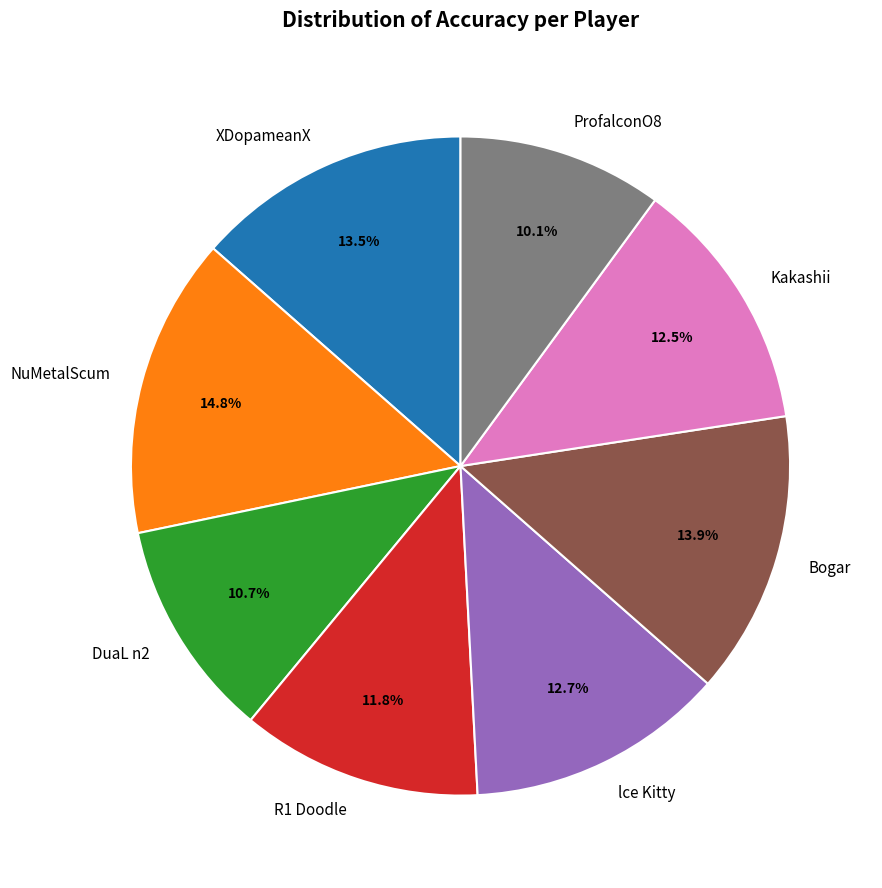

Which category has the smallest portion of the pie?

ProfalconO8